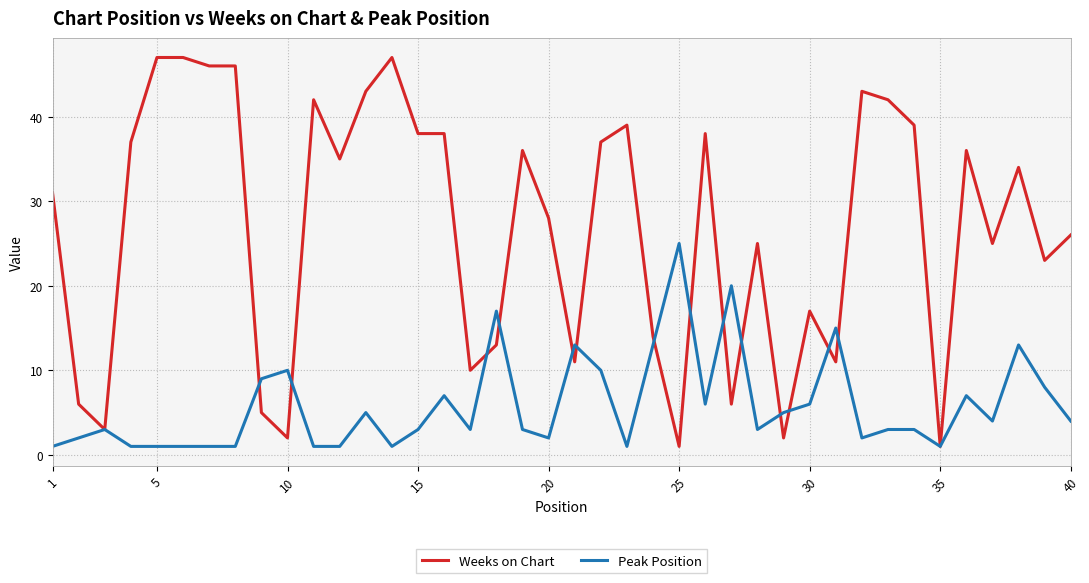

What is the maximum value shown in the chart?

47